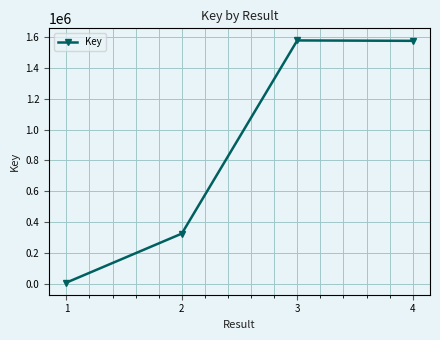

What is the sum of all values?

3487968